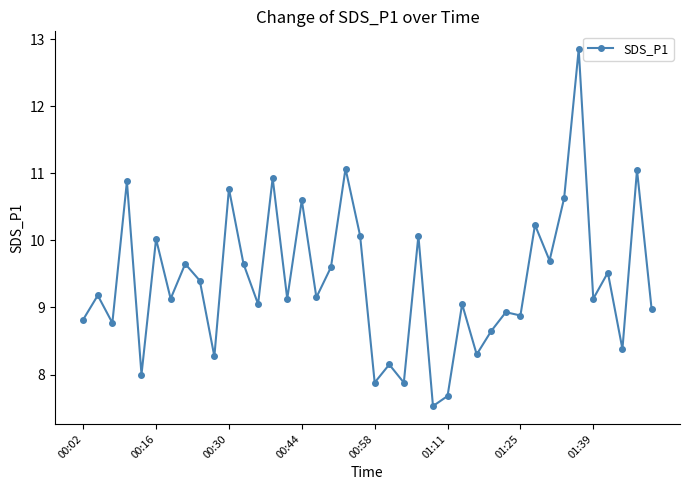

What is the difference between the second highest and minimum values?

3.5